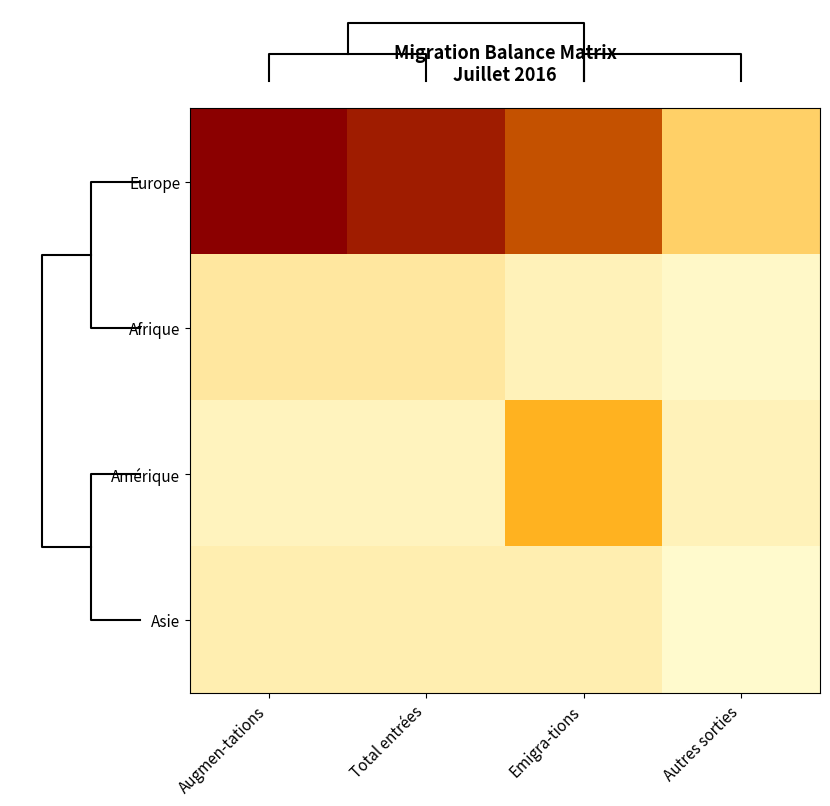

What is the sum of the Amérique values at Emigra-tions and Augmen-tations?

37